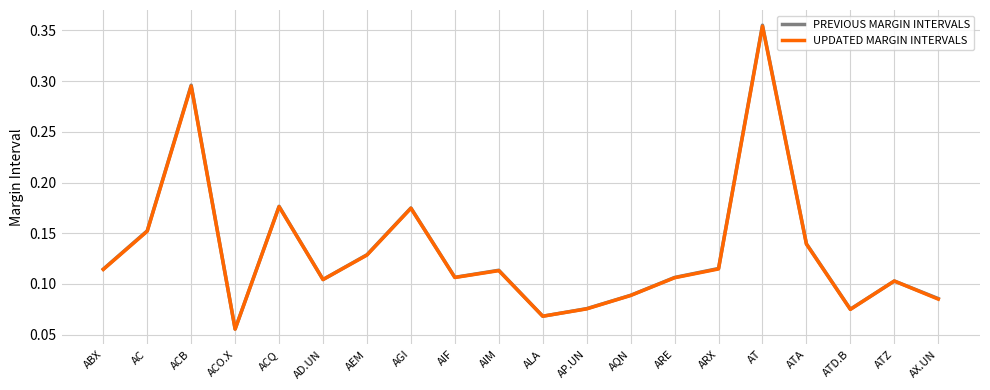

Is this an area chart (filled region under the line)?

No